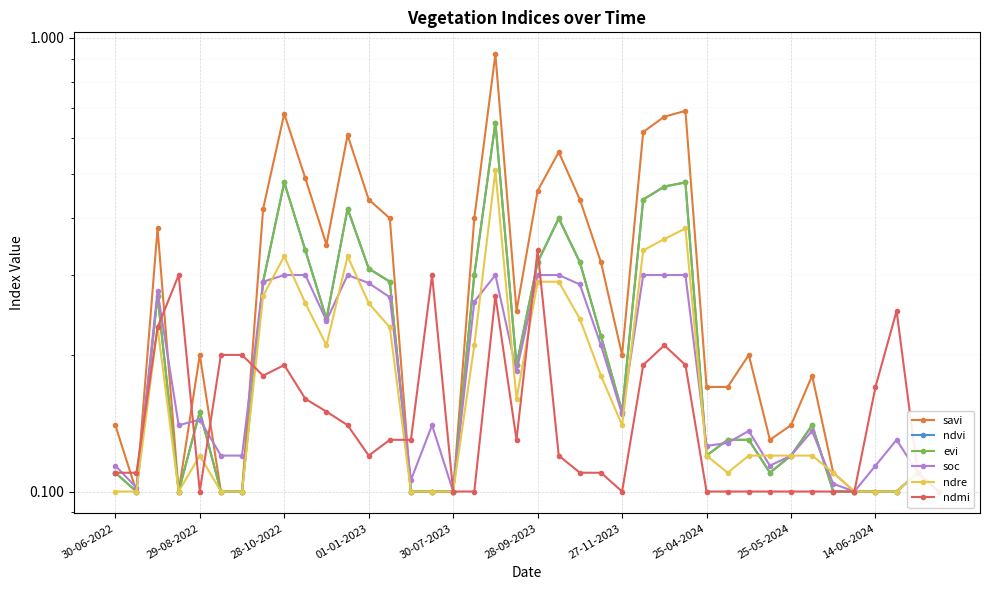

True or false: ndvi has a value of 0.7 at 28-10-2022.

False